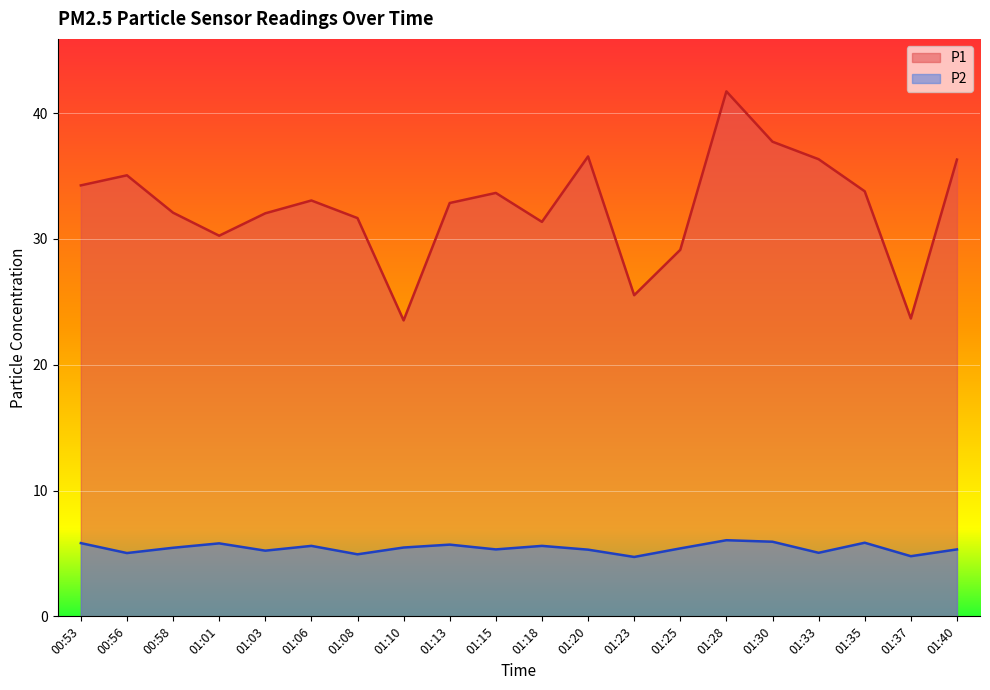

What is the value of the P1 point at the 9th from the left?

32.9